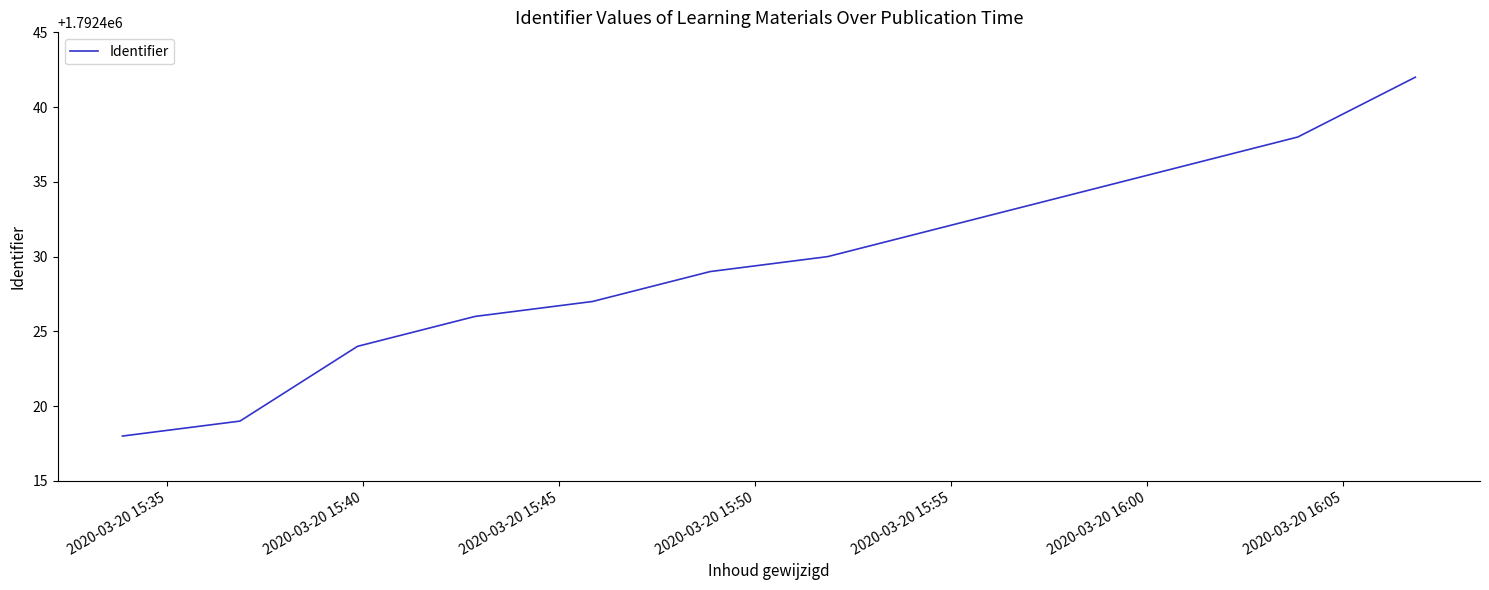

What is the difference between the maximum and minimum values?

24